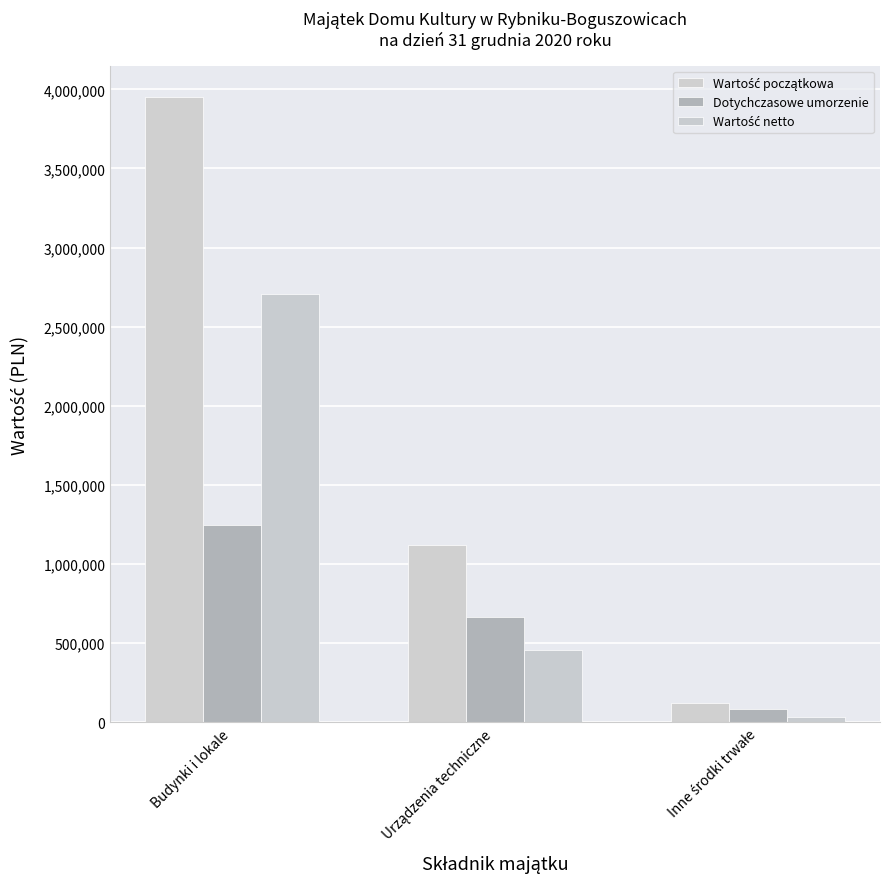

What is the difference between the second highest and minimum values in the Wartość początkowa series?

1001488.5